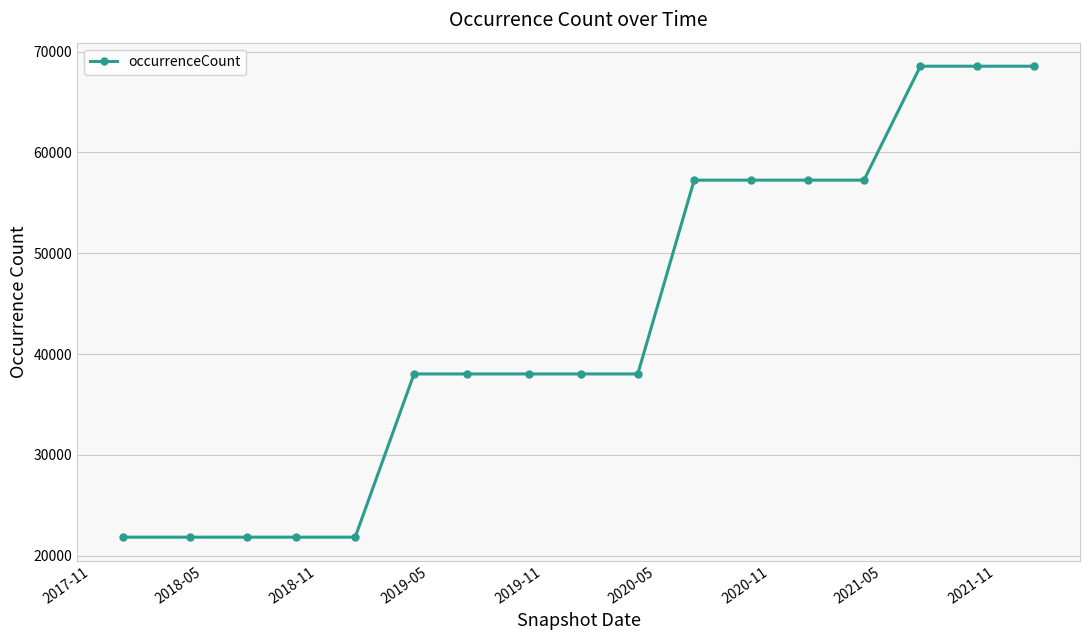

What is the smallest value displayed?

21847